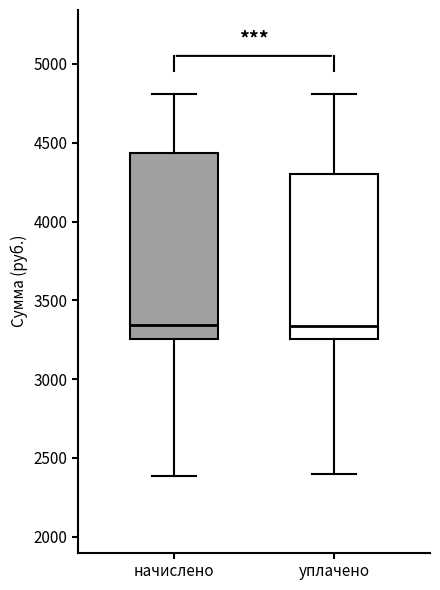

Reading left to right, transcribe this box plot: for each box, give where its median line is, the range the box spans, and where its two whiskers end, as read against the y-axis. The values are not printed on the chart, so give them approximately, as read against the axis.

начислено: median 3350, box 3250 to 4450, whiskers 2400 to 4800
уплачено: median 3350, box 3250 to 4300, whiskers 2400 to 4800